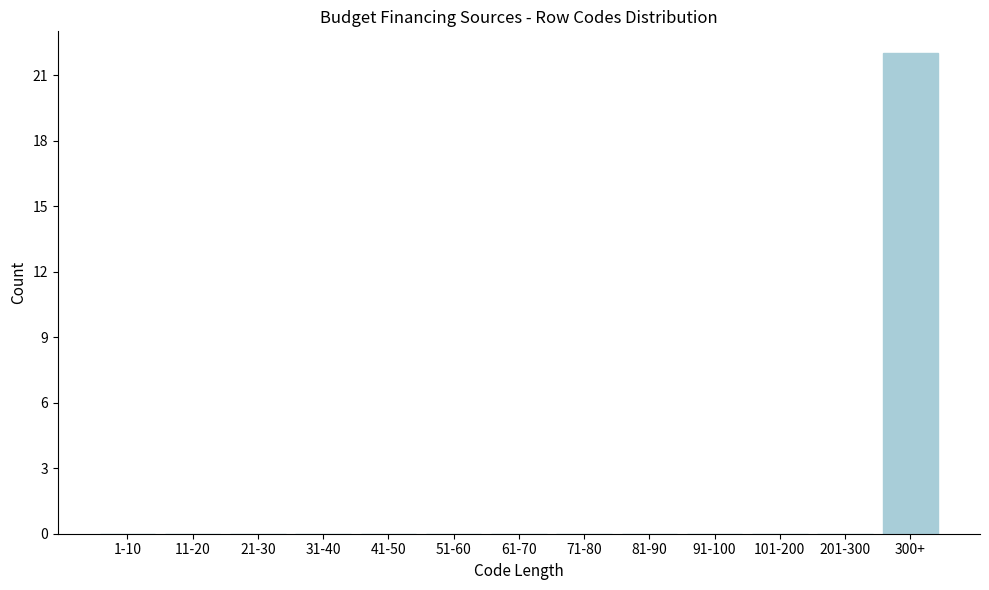

Reading left to right, what are all the values shown in this chart?

1-10=0	11-20=0	21-30=0	31-40=0	41-50=0	51-60=0	61-70=0	71-80=0	81-90=0	91-100=0	101-200=0	201-300=0	300+=22